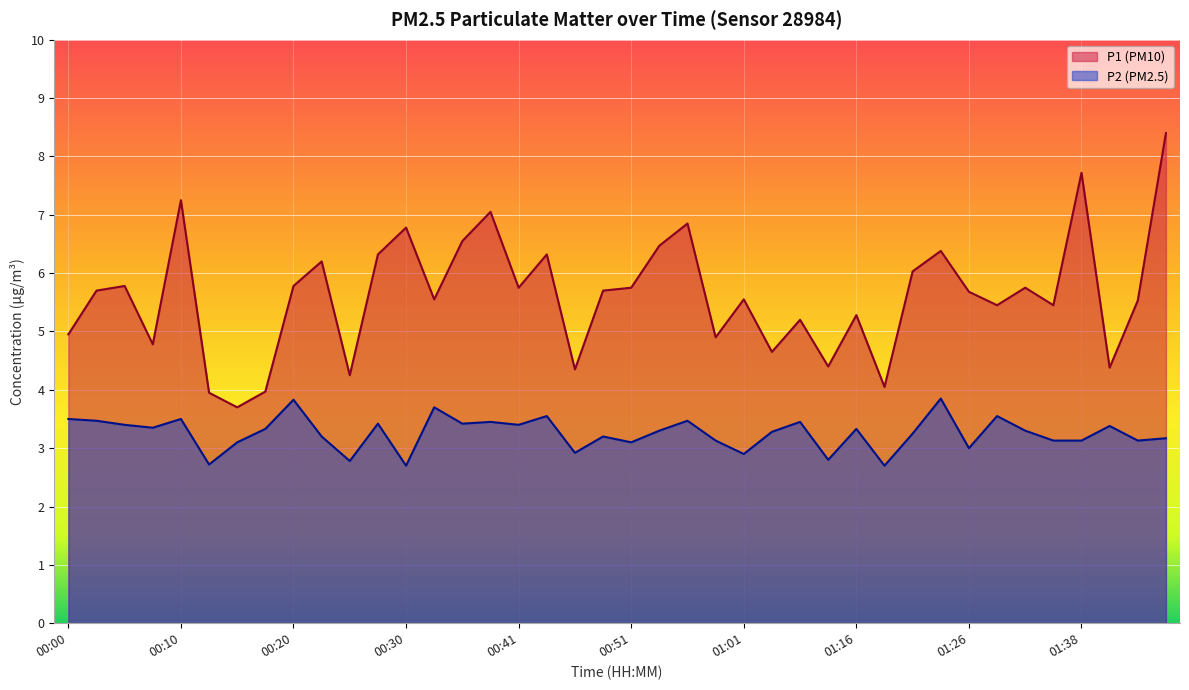

Which series has the largest total across all categories?

P1 (PM10)